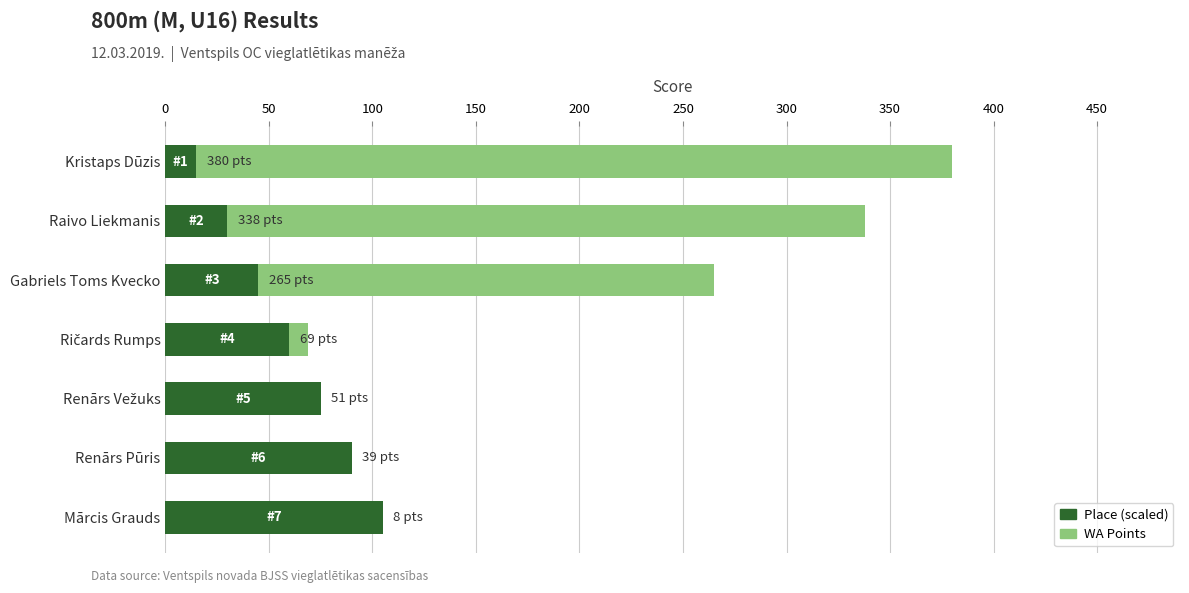

What is the difference between the Place (×15 scaled) values at Kristaps Dūzis and Mārcis Grauds?

90